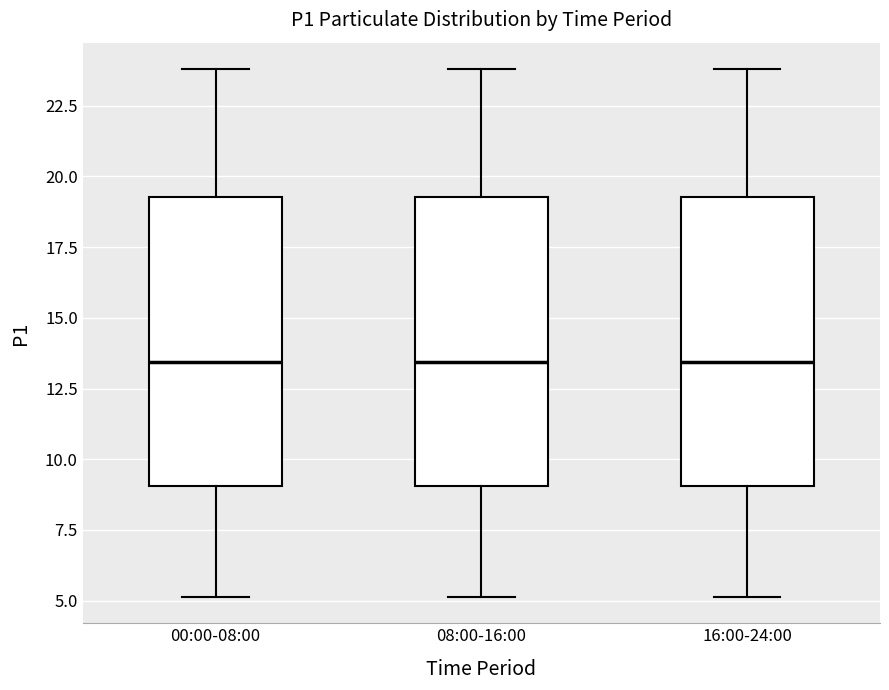

Reading left to right, read every box against the y-axis: the position of its median line, the range the box covers, and the ends of its whiskers. The values are not printed on the chart, so give them approximately, as read against the axis.

00:00-08:00: median 13.5, box 9.0 to 19.5, whiskers 5.0 to 24.0
08:00-16:00: median 13.5, box 9.0 to 19.5, whiskers 5.0 to 24.0
16:00-24:00: median 13.5, box 9.0 to 19.5, whiskers 5.0 to 24.0